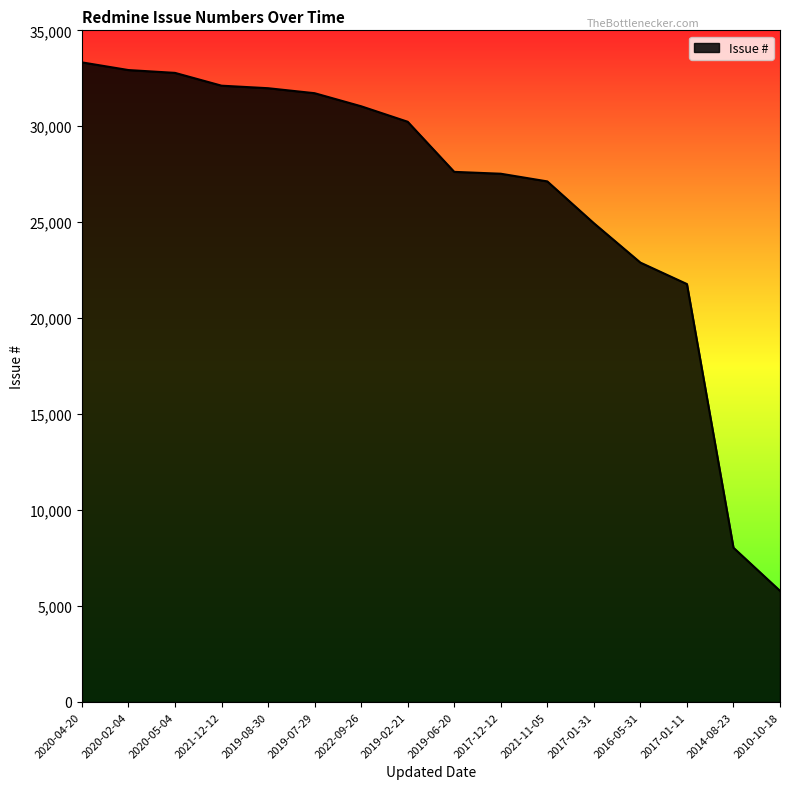

Is it true that the value at 2020-02-04 is 58814?

False